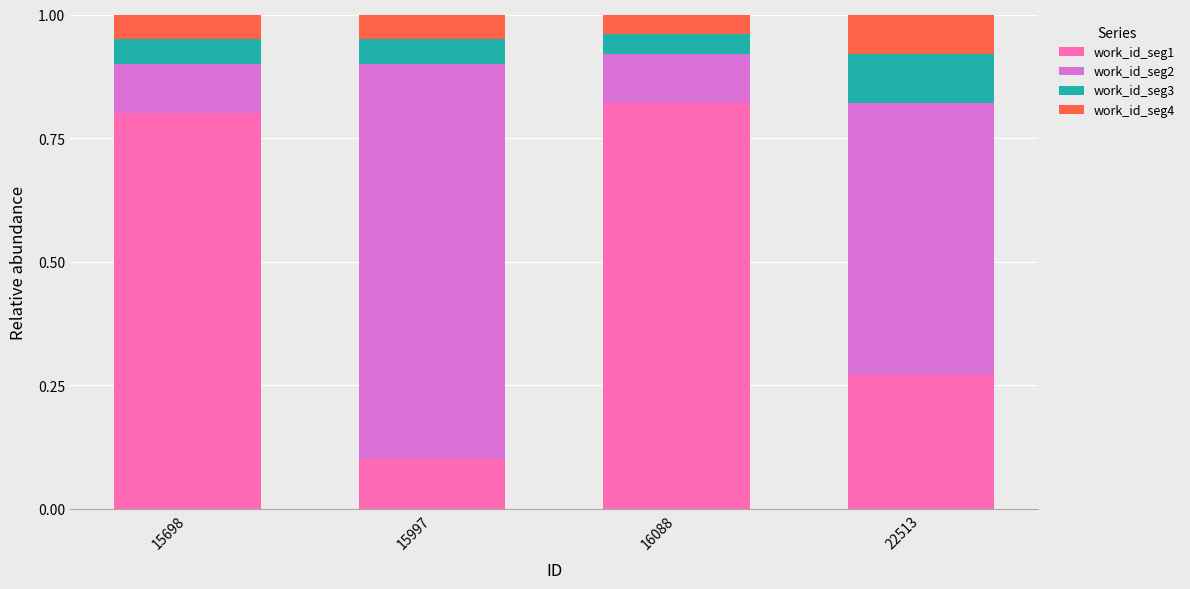

The work_id_seg1 series shows 0.1 at 22513. True or false?

False